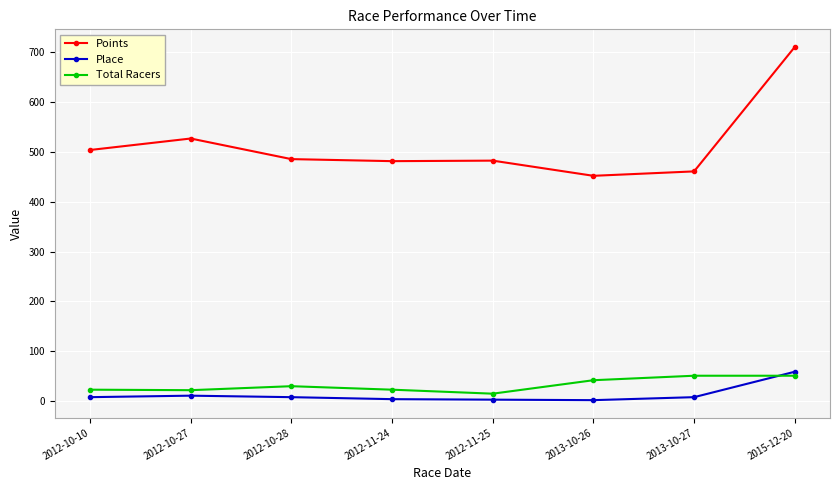

Does the chart have visible grid lines?

Yes